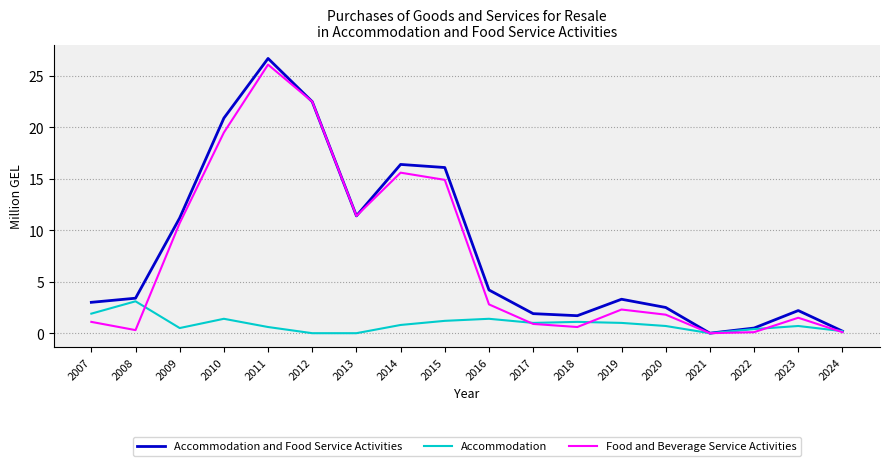

How many values in the Food and Beverage Service Activities series exceed 2?

9